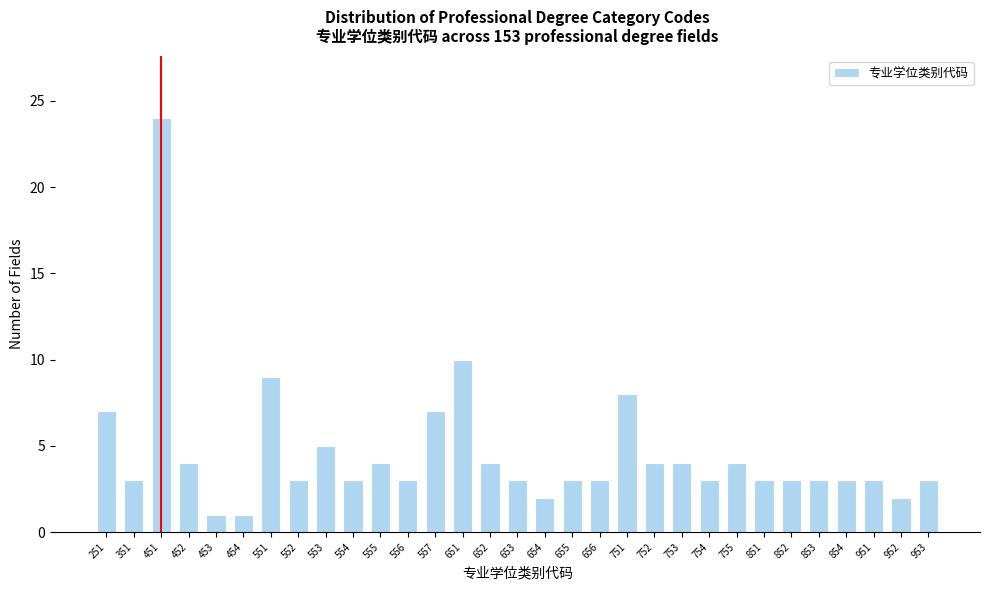

What is the greatest value displayed?

24